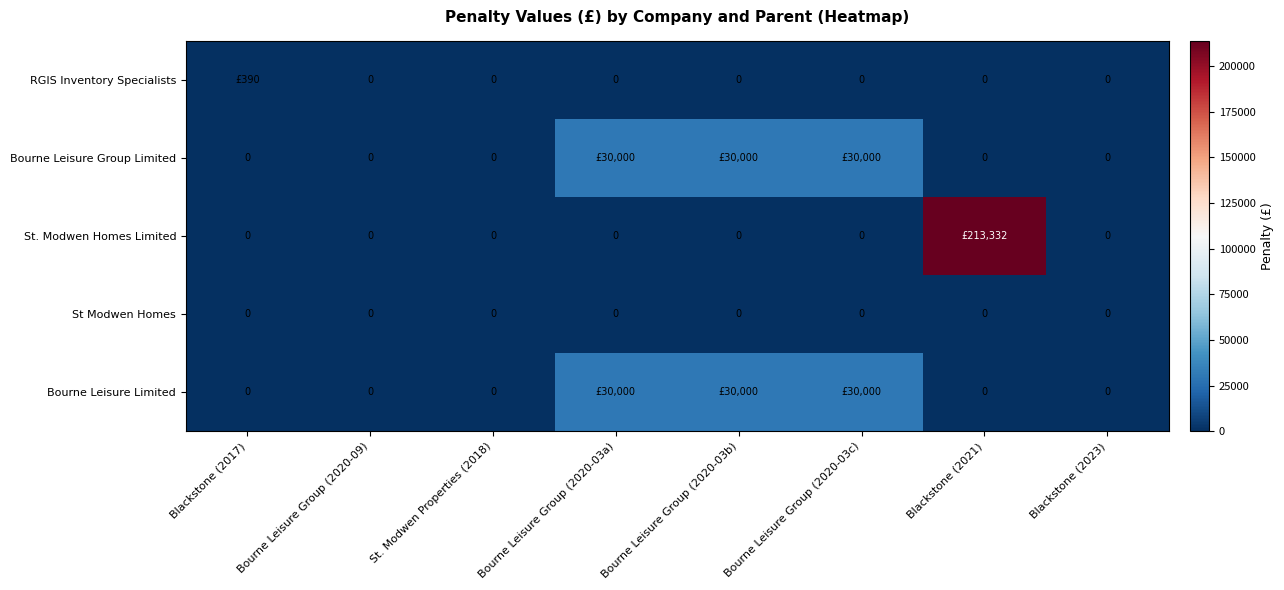

The value of St Modwen Homes at Bourne Leisure Group (2020-03c) is 0. True or false?

True